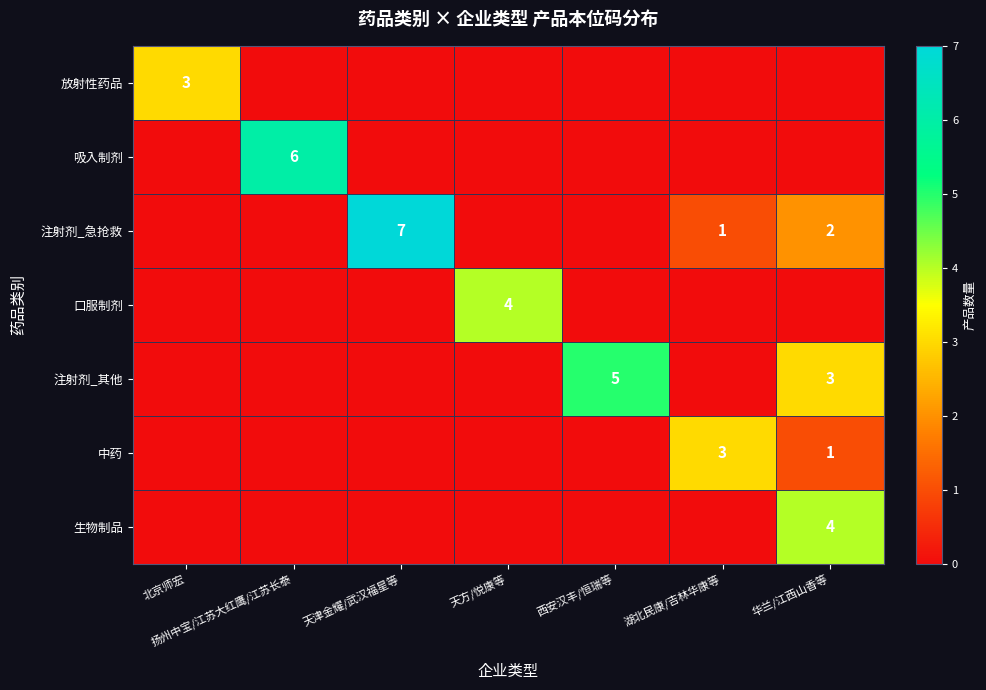

Which series has the largest total across all categories?

注射剂_急抢救